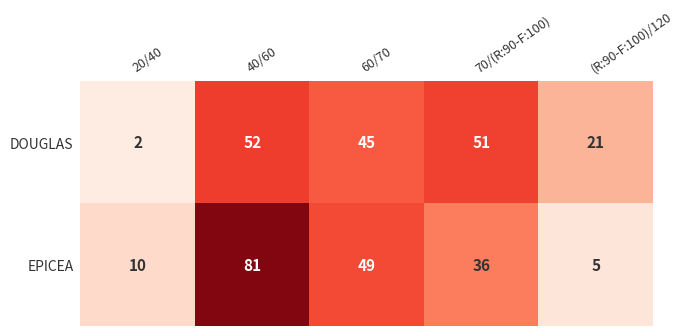

What value does the DOUGLAS series have at 60/70?

45